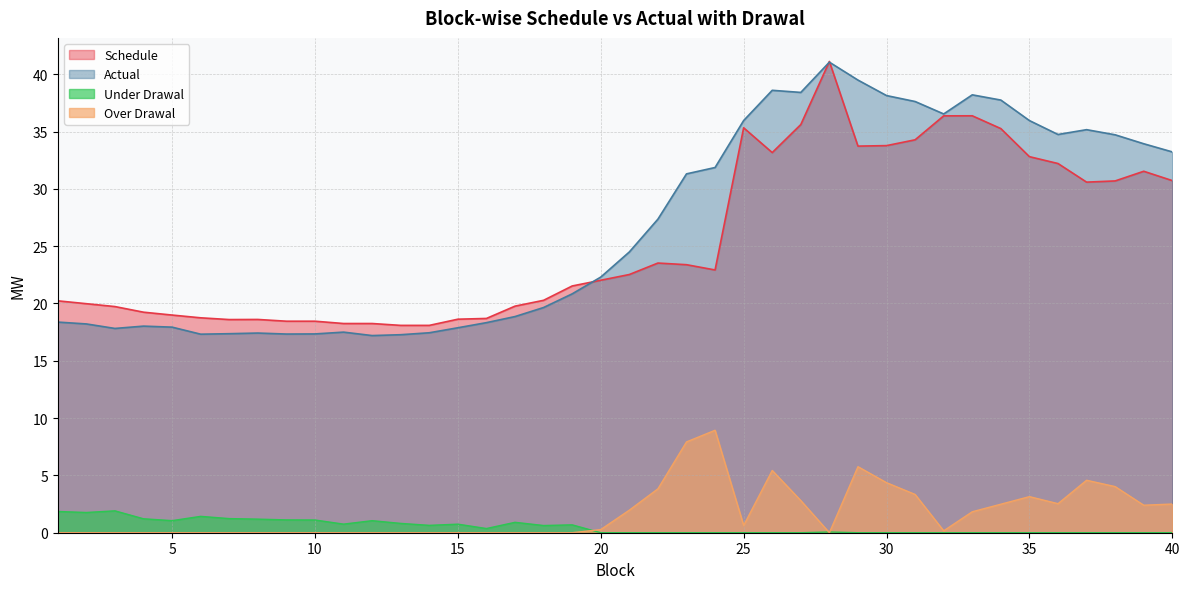

True or false: Under Drawal and Actual cross at least once.

False